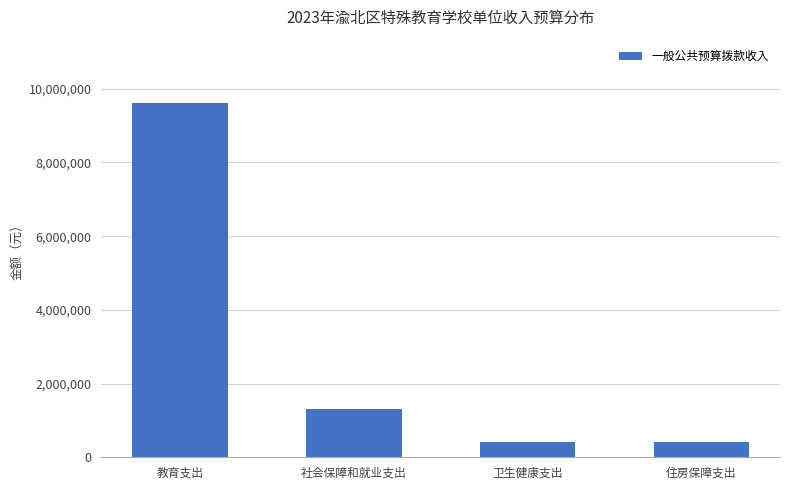

What is the smallest value displayed?

408185.3